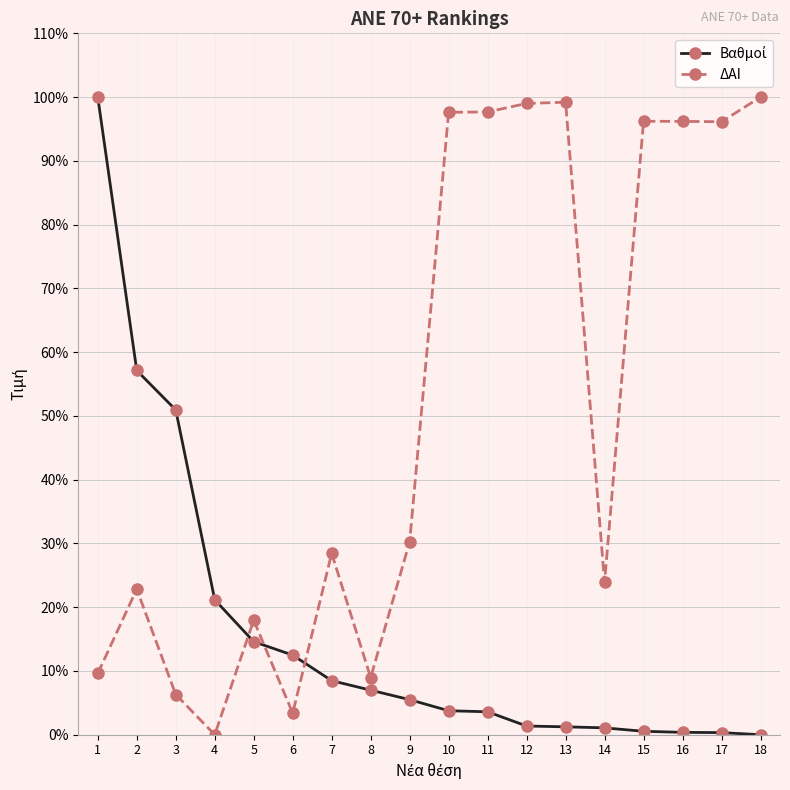

At which category does ΔΑΙ reach its first local valley?

4